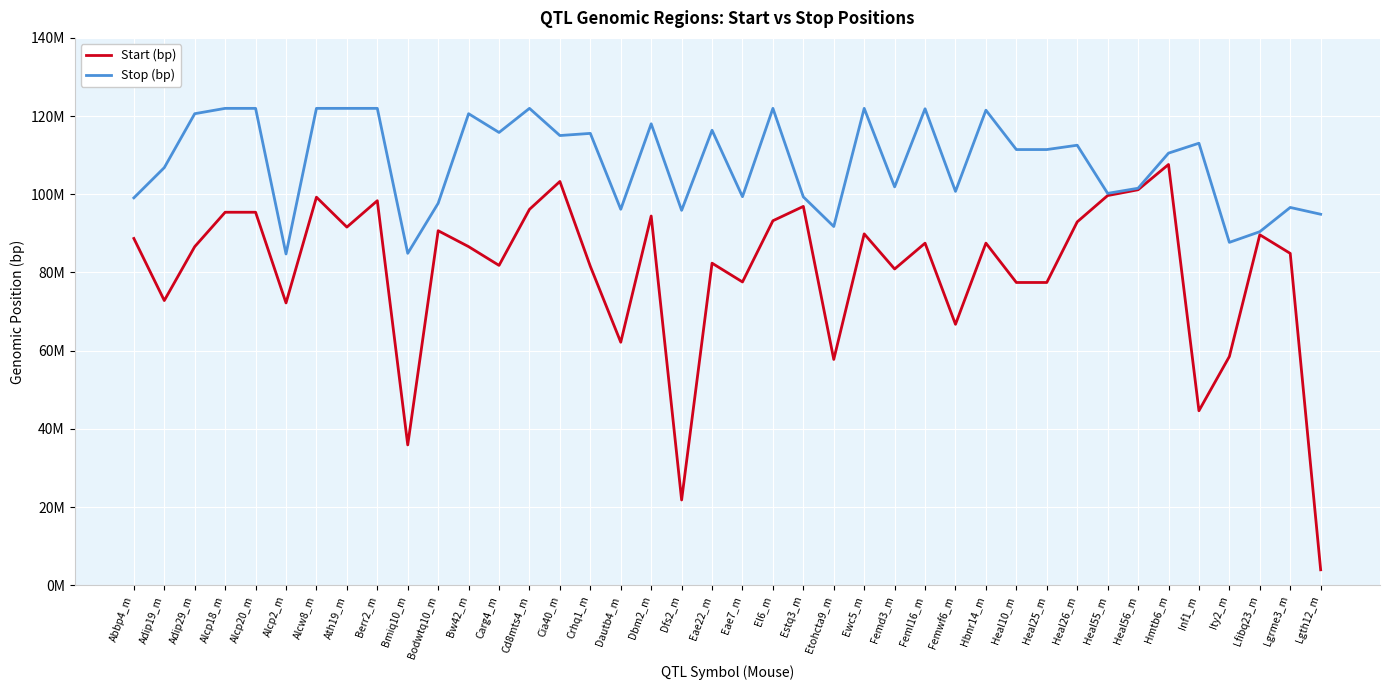

Is the value of Start (bp) at Ity2_m greater than the value of Stop (bp) at Bw42_m?

No